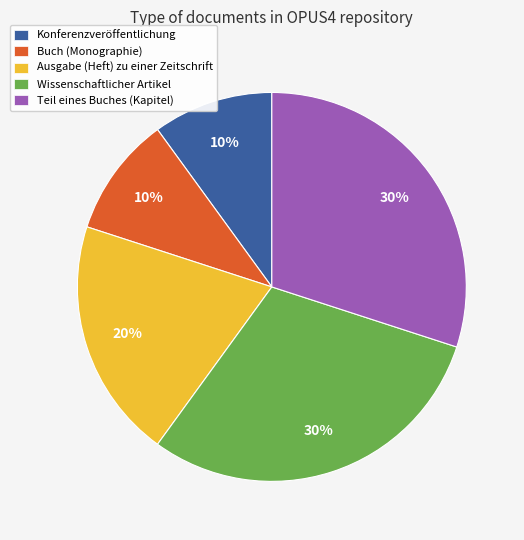

Combined, do Ausgabe (Heft) zu einer Zeitschrift and Buch (Monographie) account for over 50%?

No